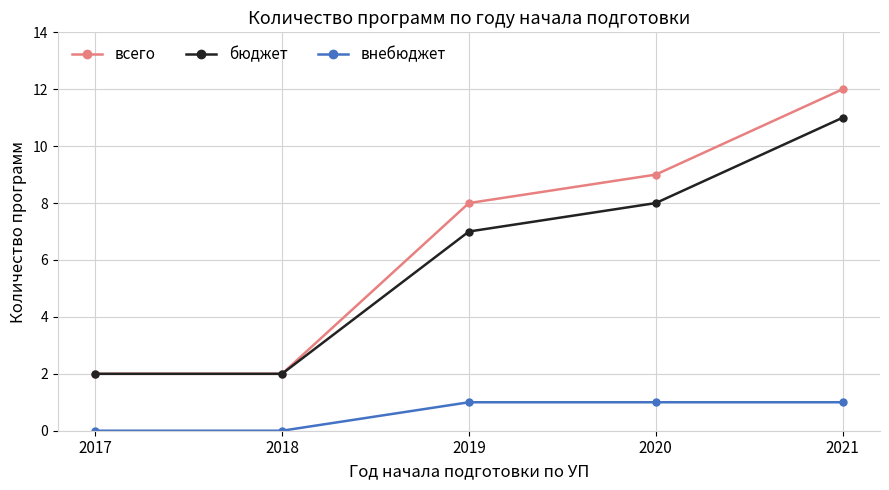

True or false: бюджет has more than 1 points higher than both neighbors.

False